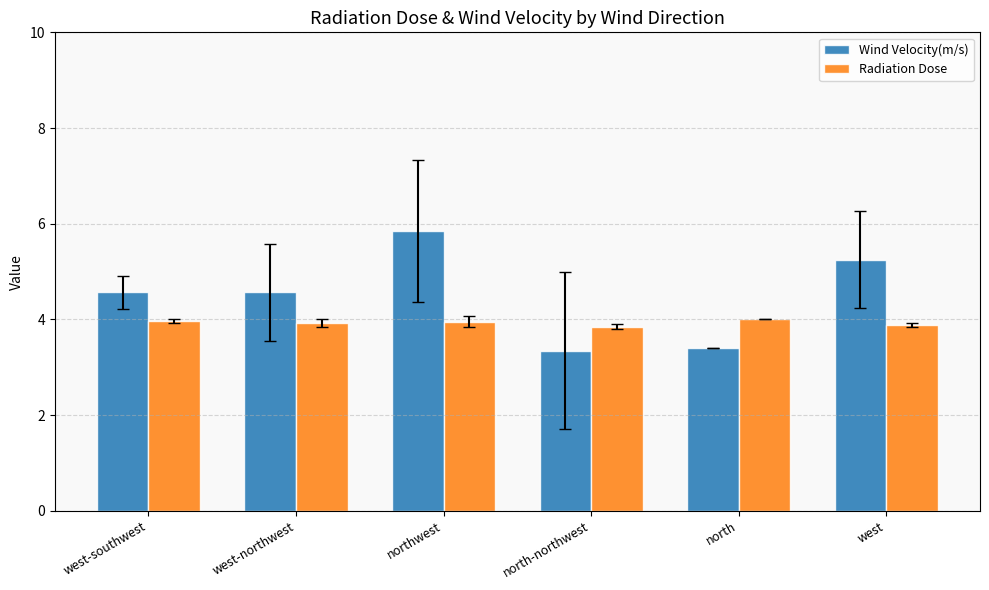

List the series in order of their overall mean, lowest first.

Radiation Dose, Wind Velocity(m/s)